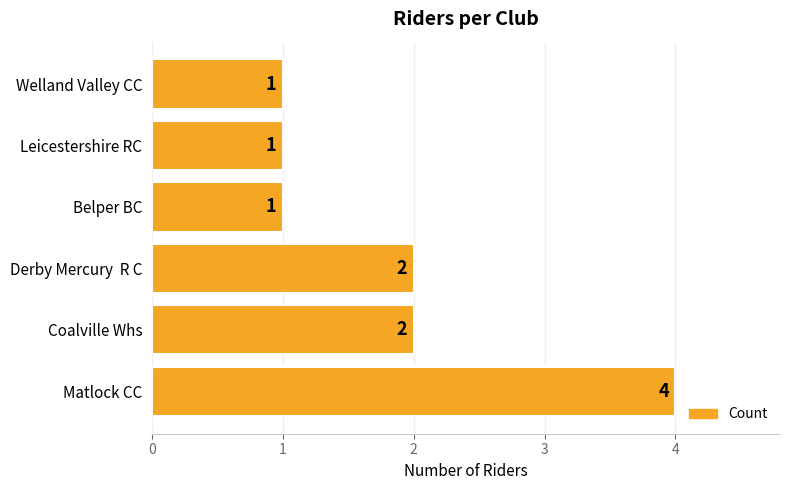

What is the greatest value displayed?

4